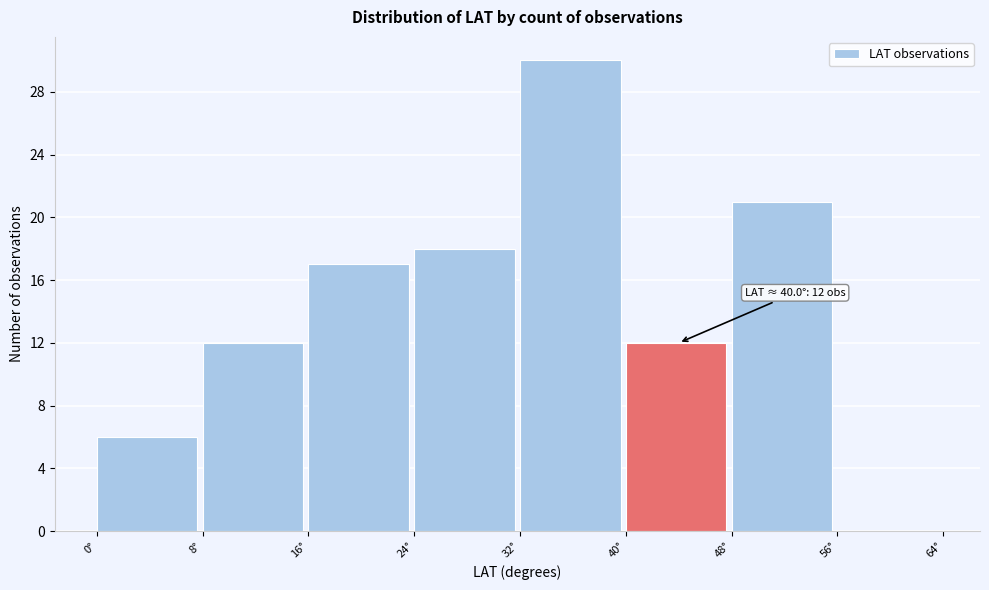

Which range on the x-axis has the tallest bar?

32 to 40